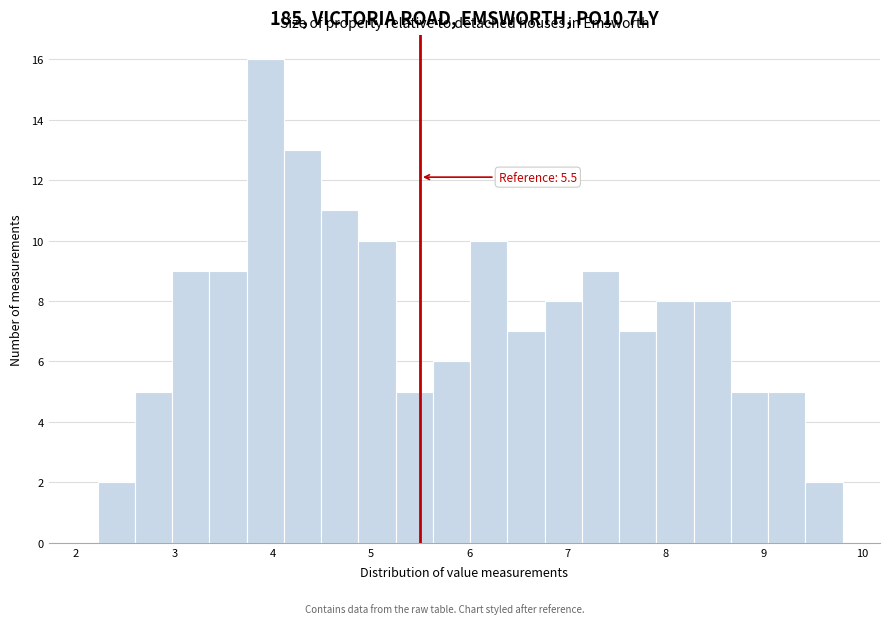

Around what value on the x-axis is the tallest bar? Give the approximate position of its centre, as read against the axis.

3.9